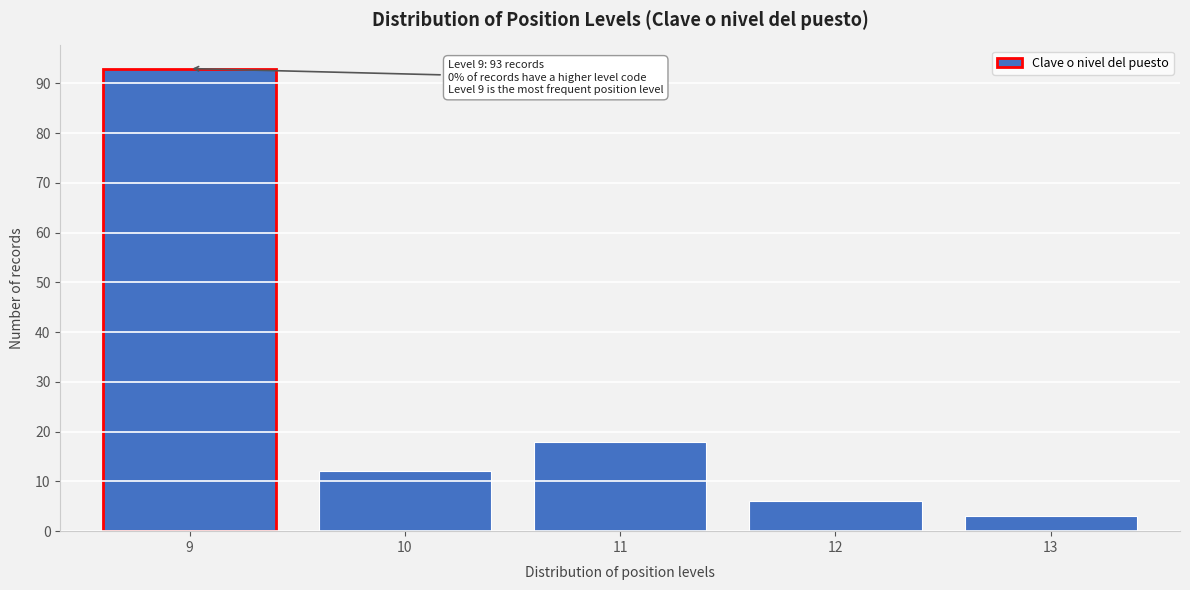

Reading left to right, extract all data points from this chart.

9=93	10=12	11=18	12=6	13=3